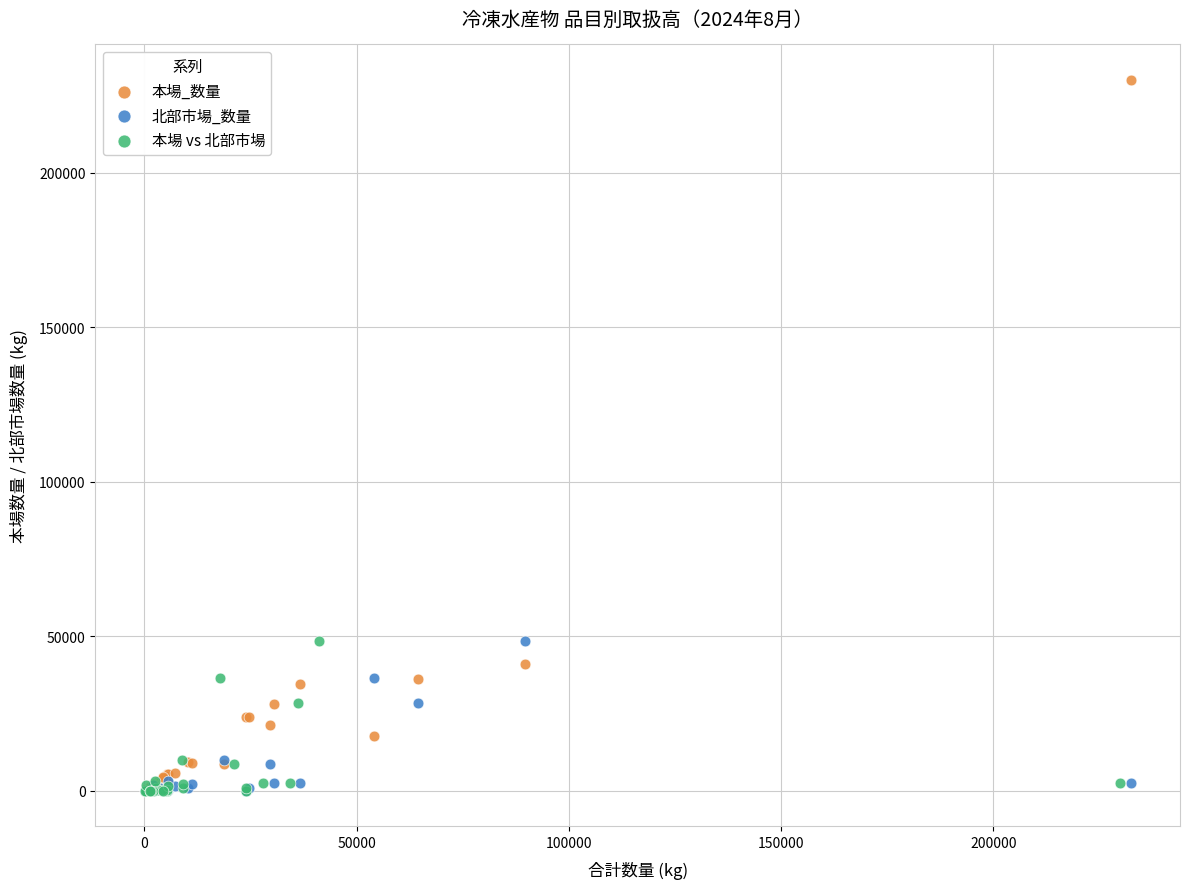

Which series contains the highest Y value?

本場_数量